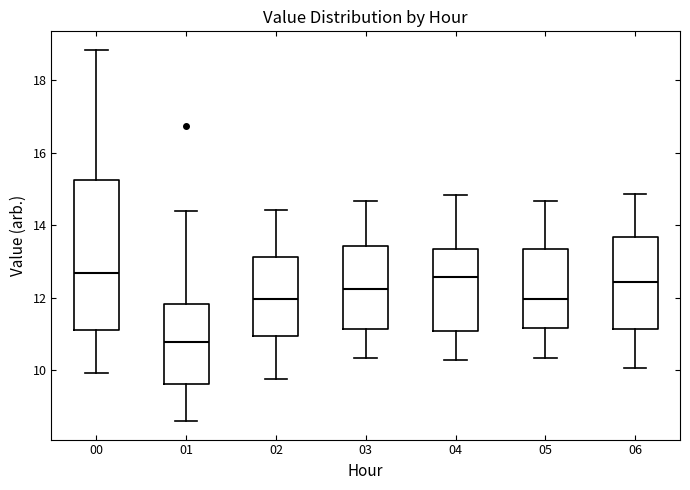

Where is the upper edge of the box at x = 04 on the y-axis? The values are not printed on the chart, so give them approximately, as read against the axis.

13.4